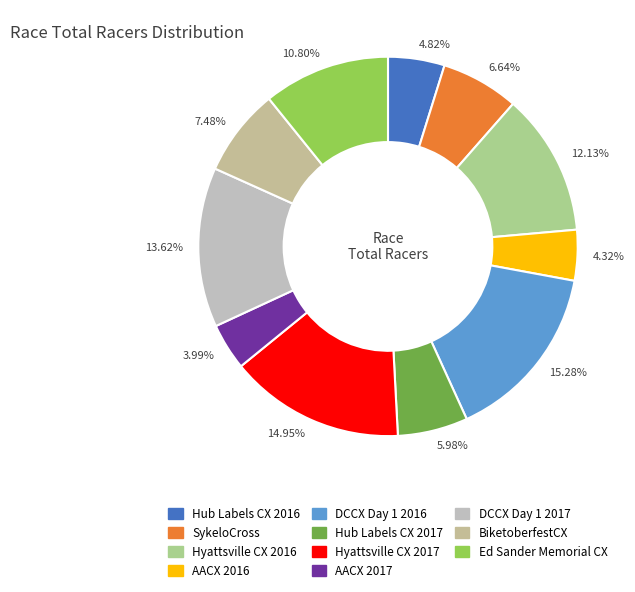

What is the ratio of the value at 7.48% to the value at 10.80%?

0.7